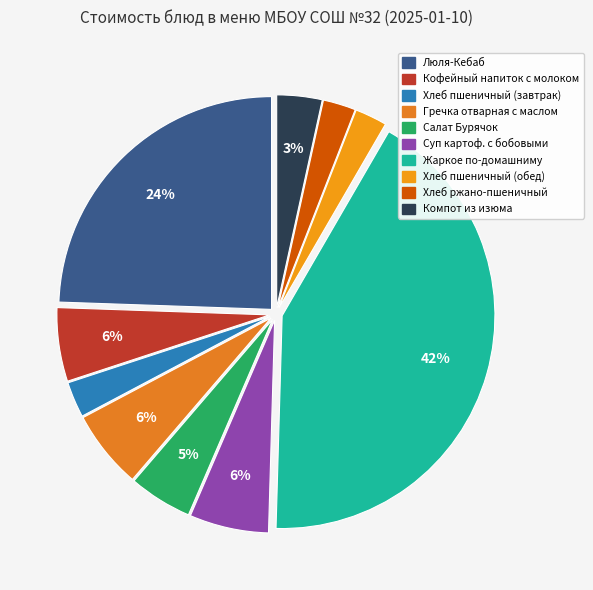

How many segments does this pie chart have?

10